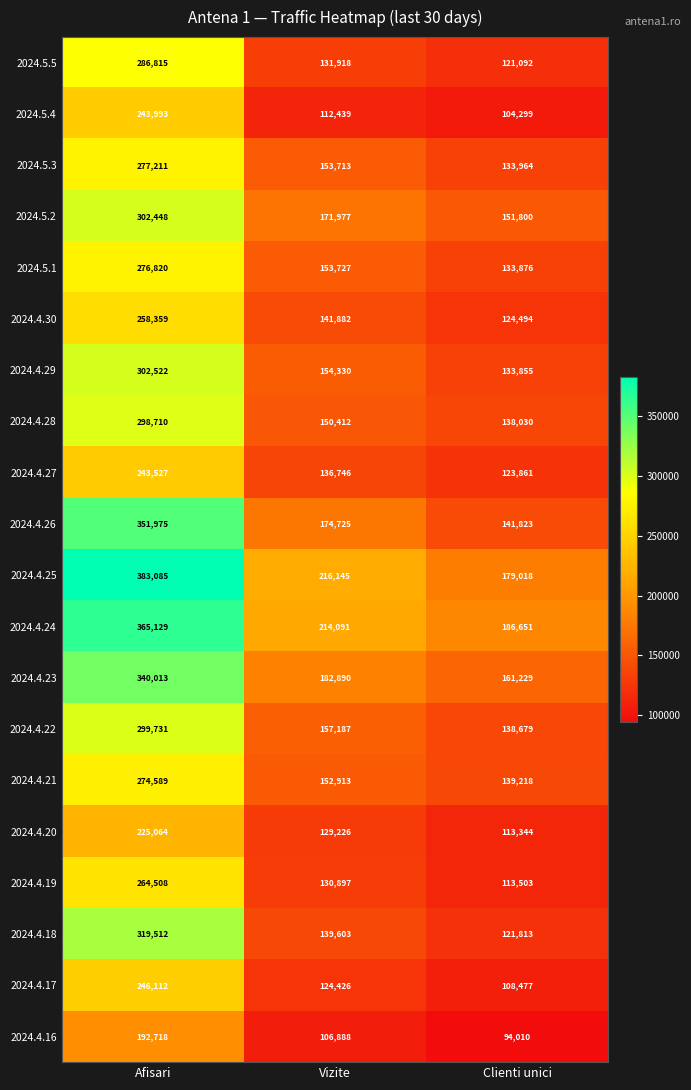

Rank the series at Vizite from highest to lowest value.

2024.4.25, 2024.4.24, 2024.4.23, 2024.4.26, 2024.5.2, 2024.4.22, 2024.4.29, 2024.5.1, 2024.5.3, 2024.4.21, 2024.4.28, 2024.4.30, 2024.4.18, 2024.4.27, 2024.5.5, 2024.4.19, 2024.4.20, 2024.4.17, 2024.5.4, 2024.4.16